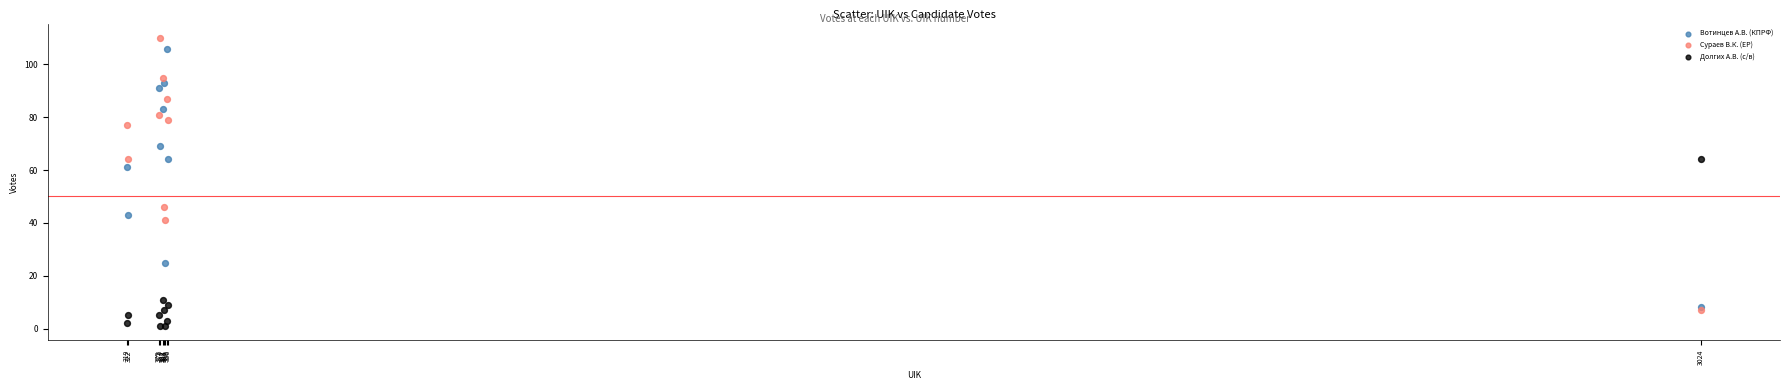

Which series contains the highest Y value?

Сураев В.К. (ЕР)